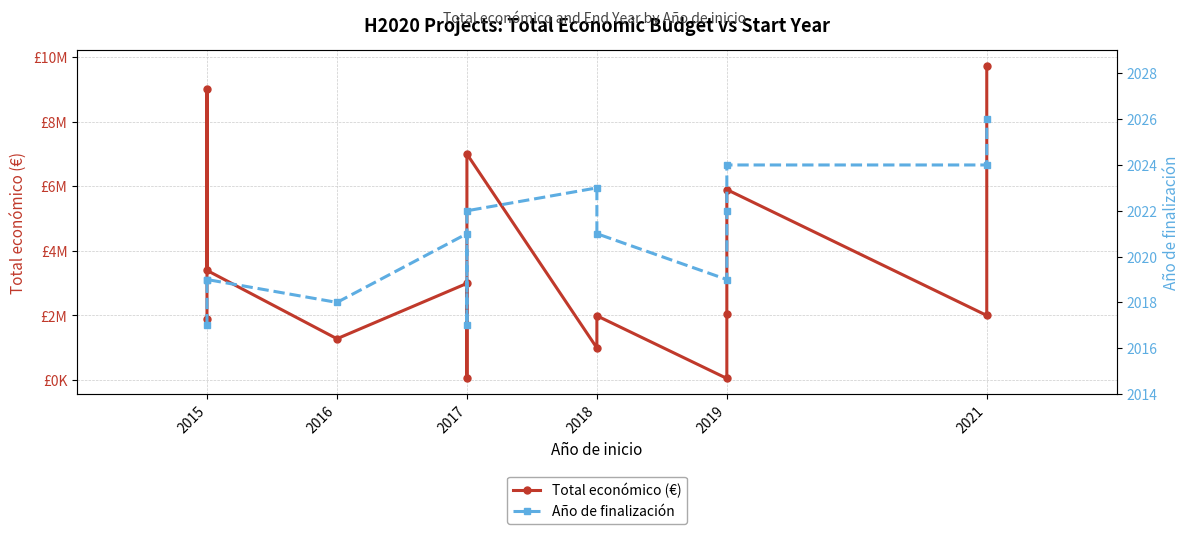

How many series are shown in this chart?

2